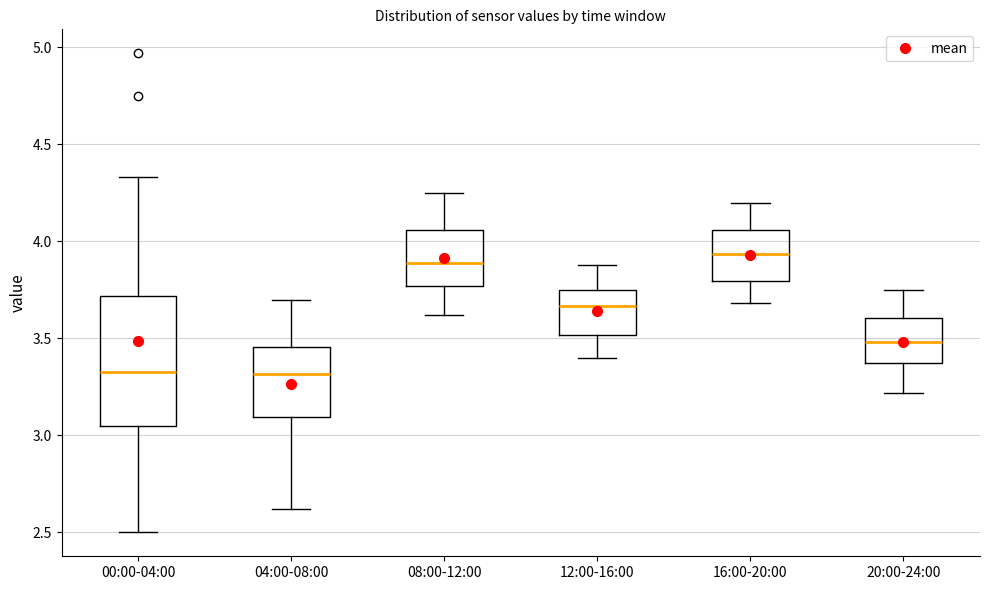

Reading left to right, transcribe this box plot: for each box, give where its median line is, the range the box spans, and where its two whiskers end, as read against the y-axis. The values are not printed on the chart, so give them approximately, as read against the axis.

00:00-04:00: median 3.35, box 3.05 to 3.70, whiskers 2.50 to 4.35
04:00-08:00: median 3.30, box 3.10 to 3.45, whiskers 2.60 to 3.70
08:00-12:00: median 3.90, box 3.75 to 4.05, whiskers 3.60 to 4.25
12:00-16:00: median 3.65, box 3.50 to 3.75, whiskers 3.40 to 3.90
16:00-20:00: median 3.95, box 3.80 to 4.05, whiskers 3.70 to 4.20
20:00-24:00: median 3.50, box 3.35 to 3.60, whiskers 3.20 to 3.75